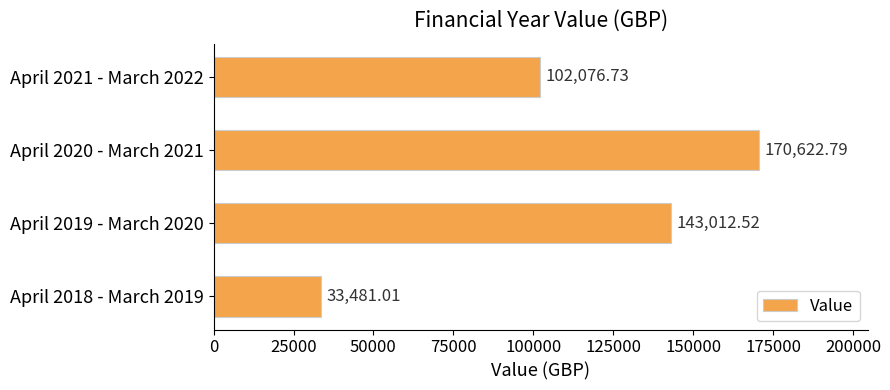

Where is the data nearest to the value 102051?

April 2021 - March 2022